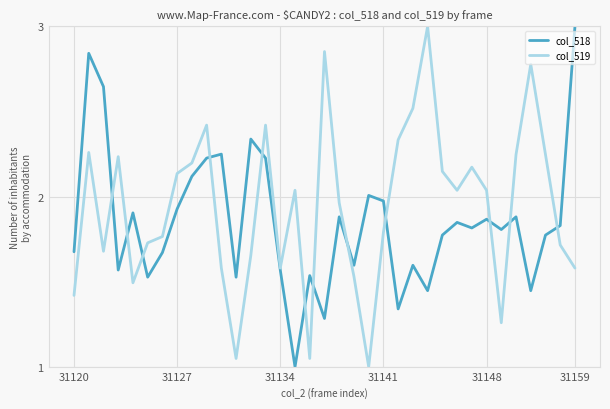

List the series in order of their overall mean, lowest first.

col_518, col_519